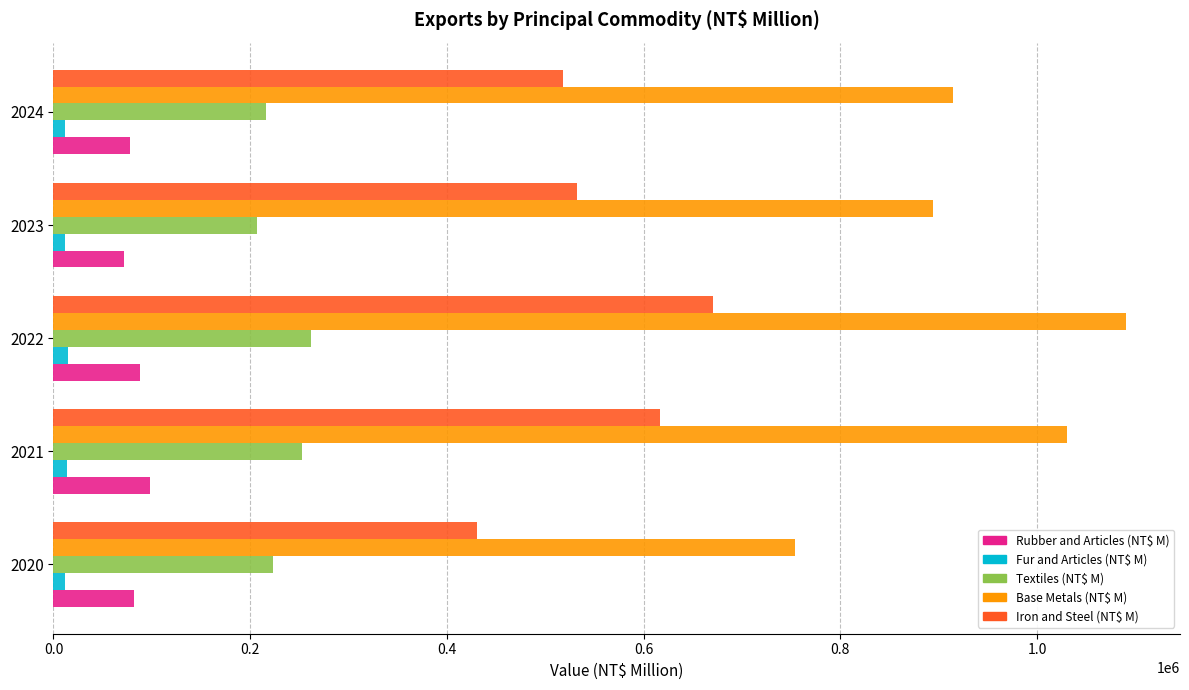

What is the sum of all Fur and Articles (NT$ M) values?

63504